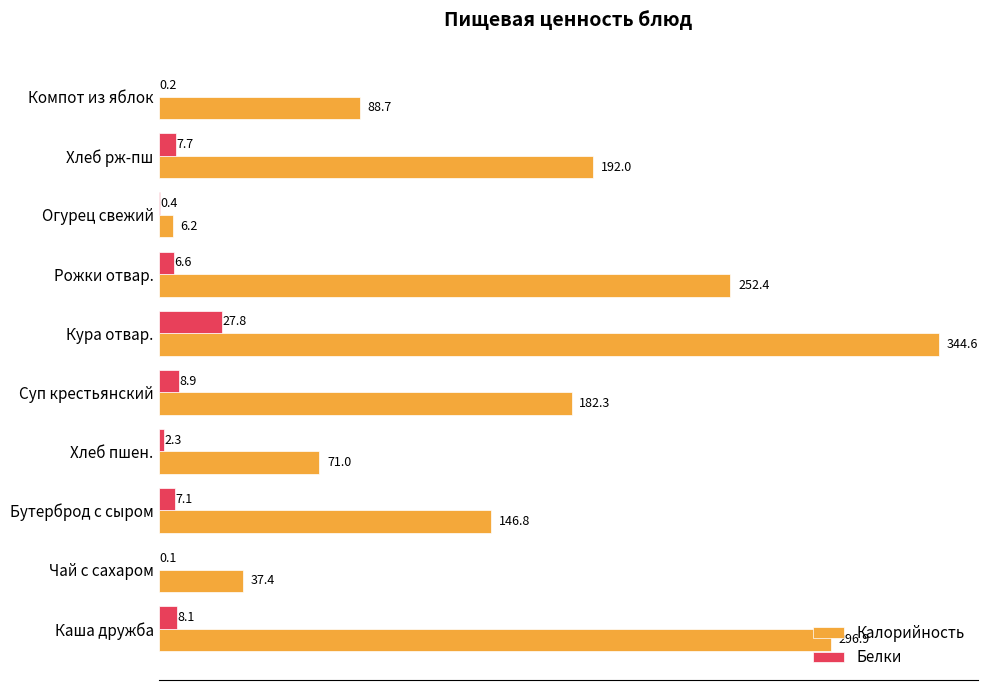

Where is Белки nearest to the value 13?

Суп крестьянский